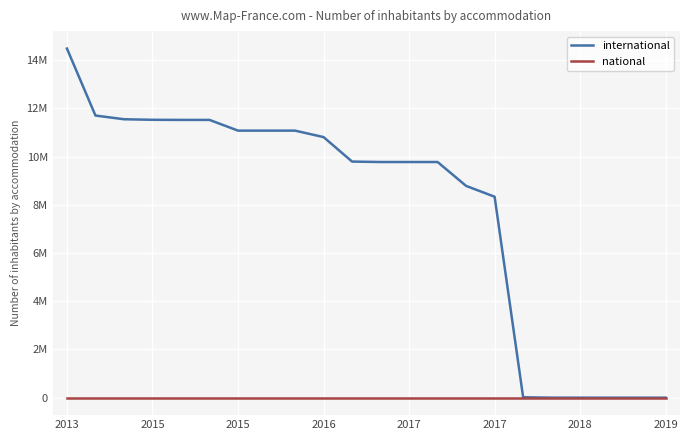

List the series in order of their peak value, highest first.

international, national